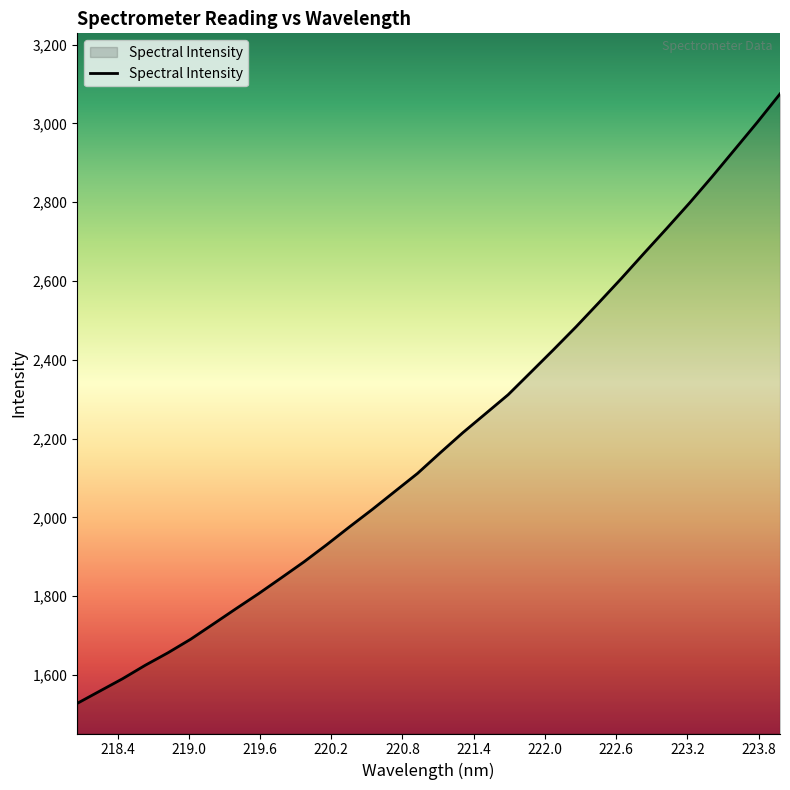

What is the difference between the maximum and second lowest values?

1516.0